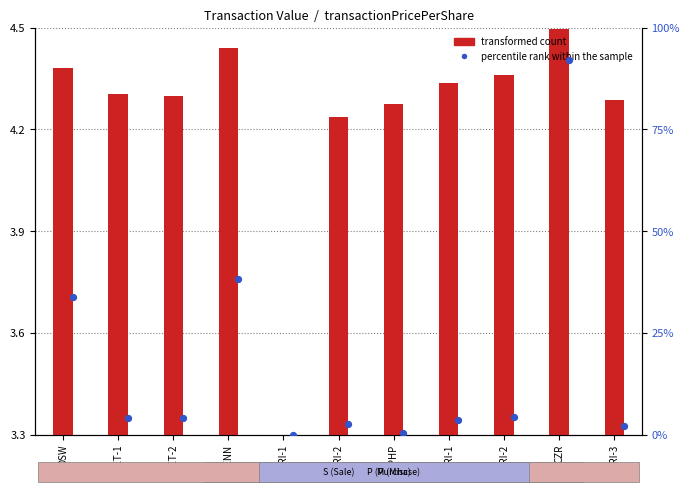

Which series has the largest total across all categories?

percentile rank within the sample